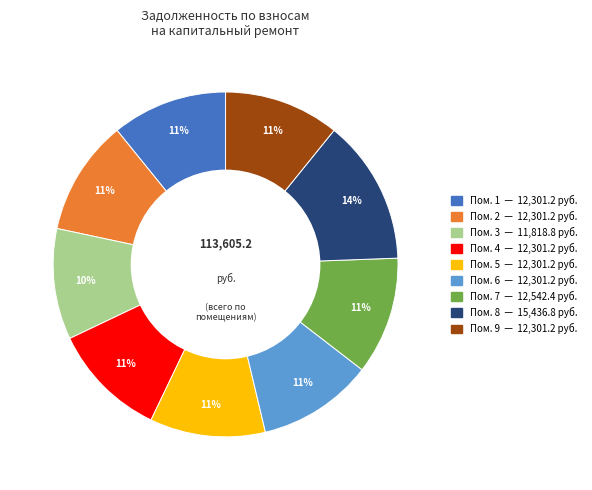

Is there any slice that represents more than half of the pie?

No